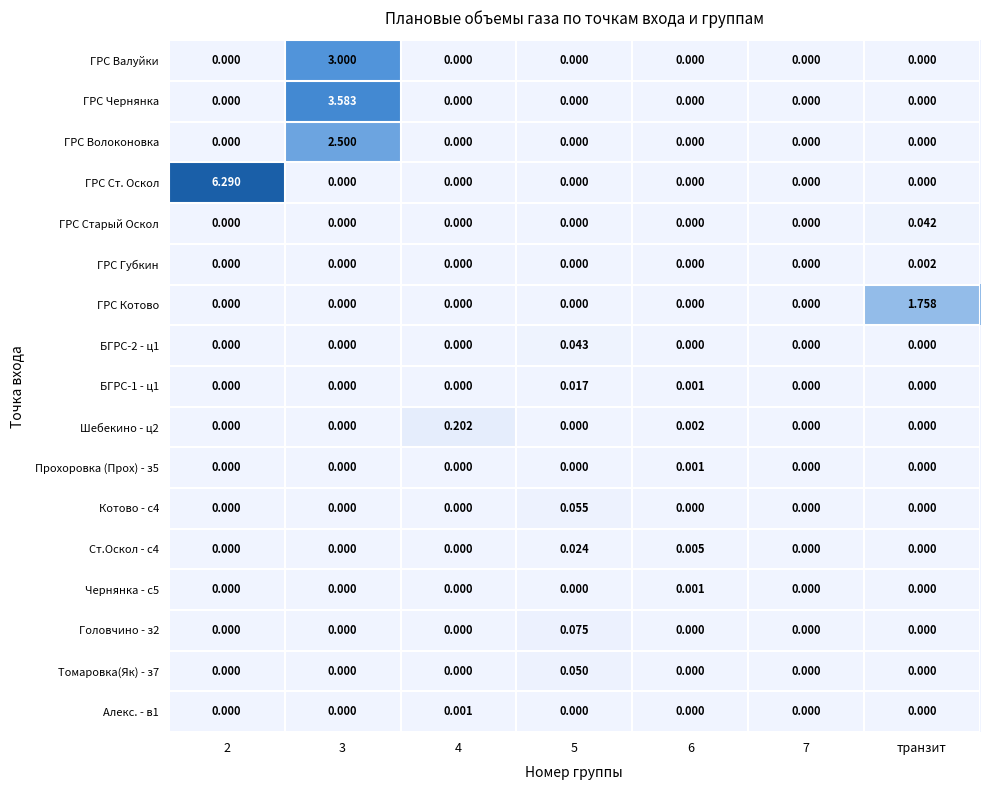

At how many categories does at least one series exceed 2?

2